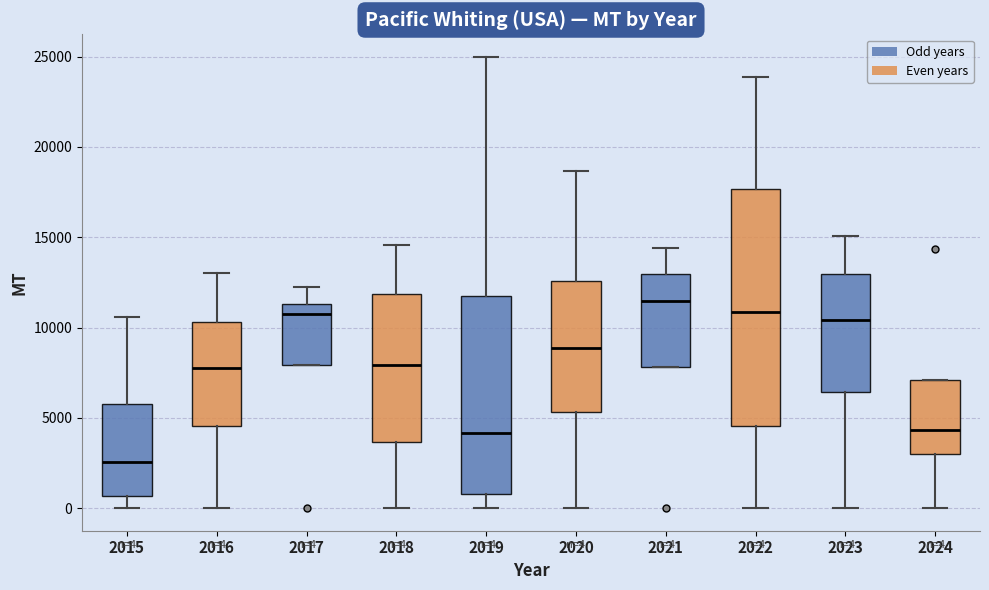

Which box has the highest median line?

2021